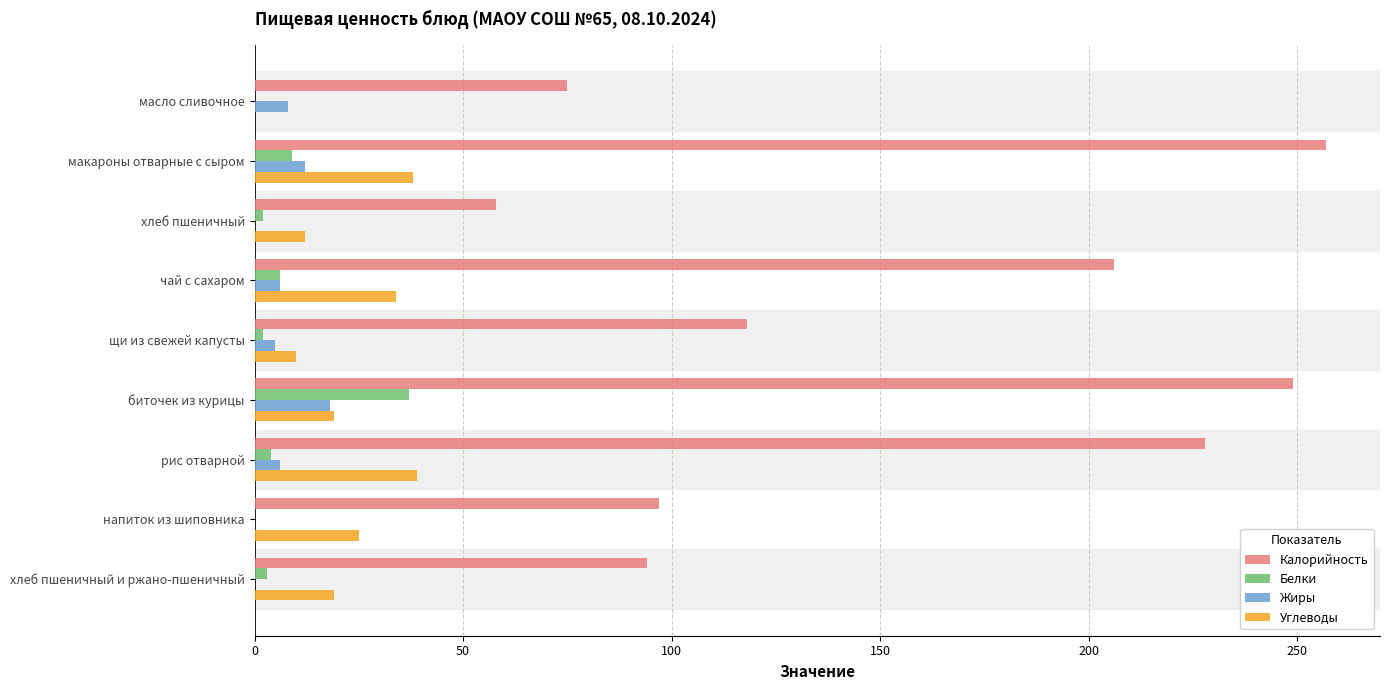

How many distinct data groups are displayed?

4